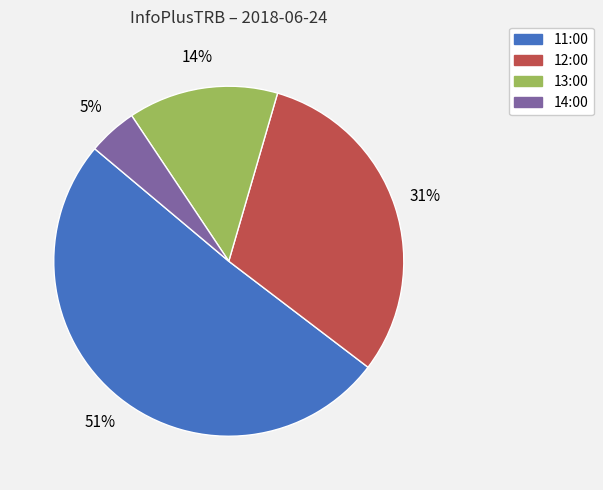

What is the smallest slice in the pie chart?

14:00